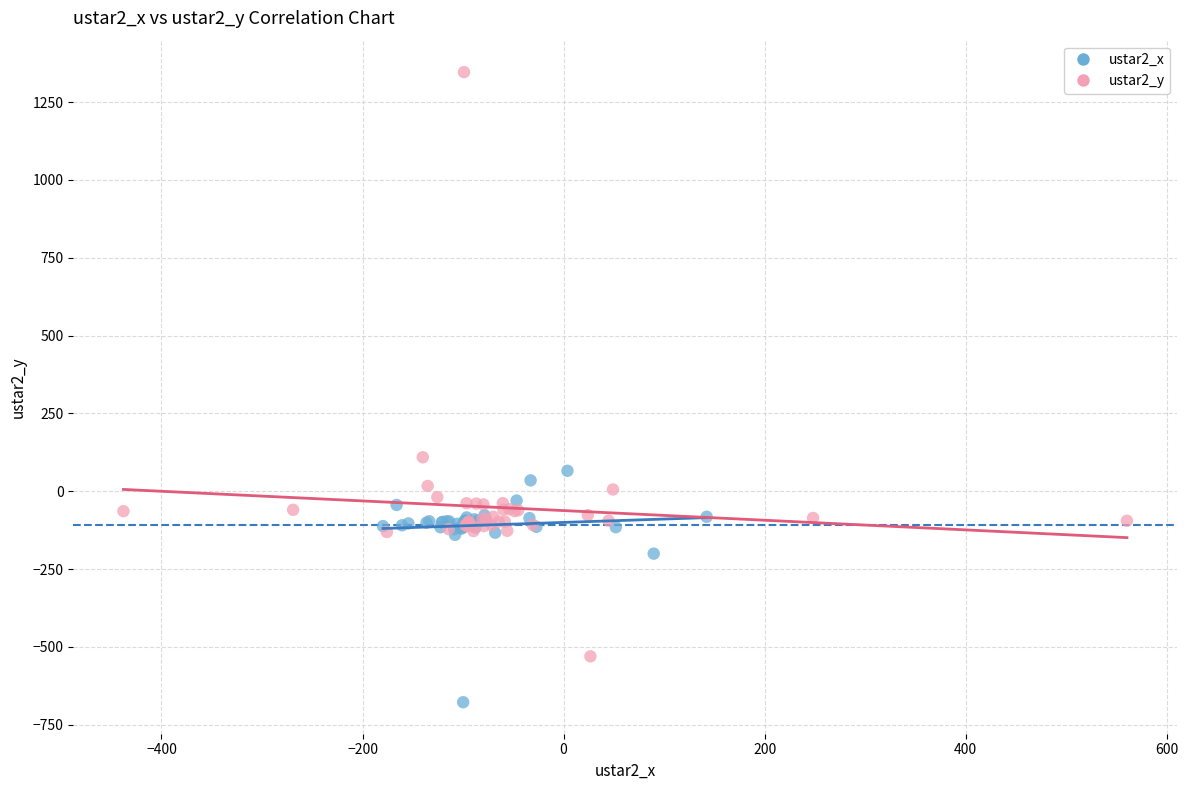

Which series reaches the maximum Y coordinate?

ustar2_y